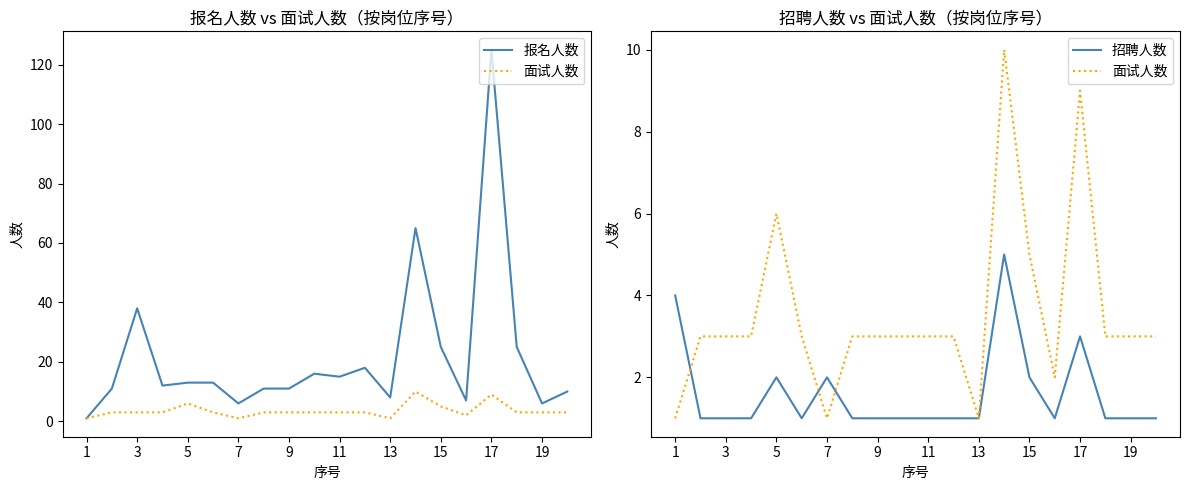

How many lines are shown in the chart?

3